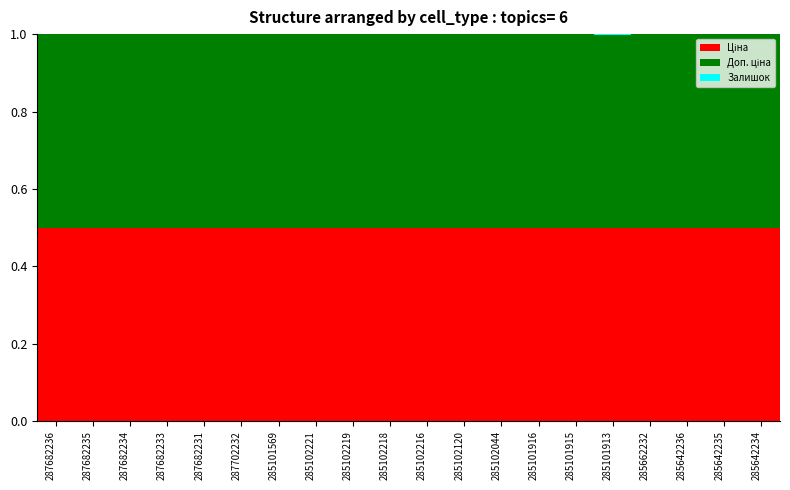

What is the total value across all series at 287682235?

1.0